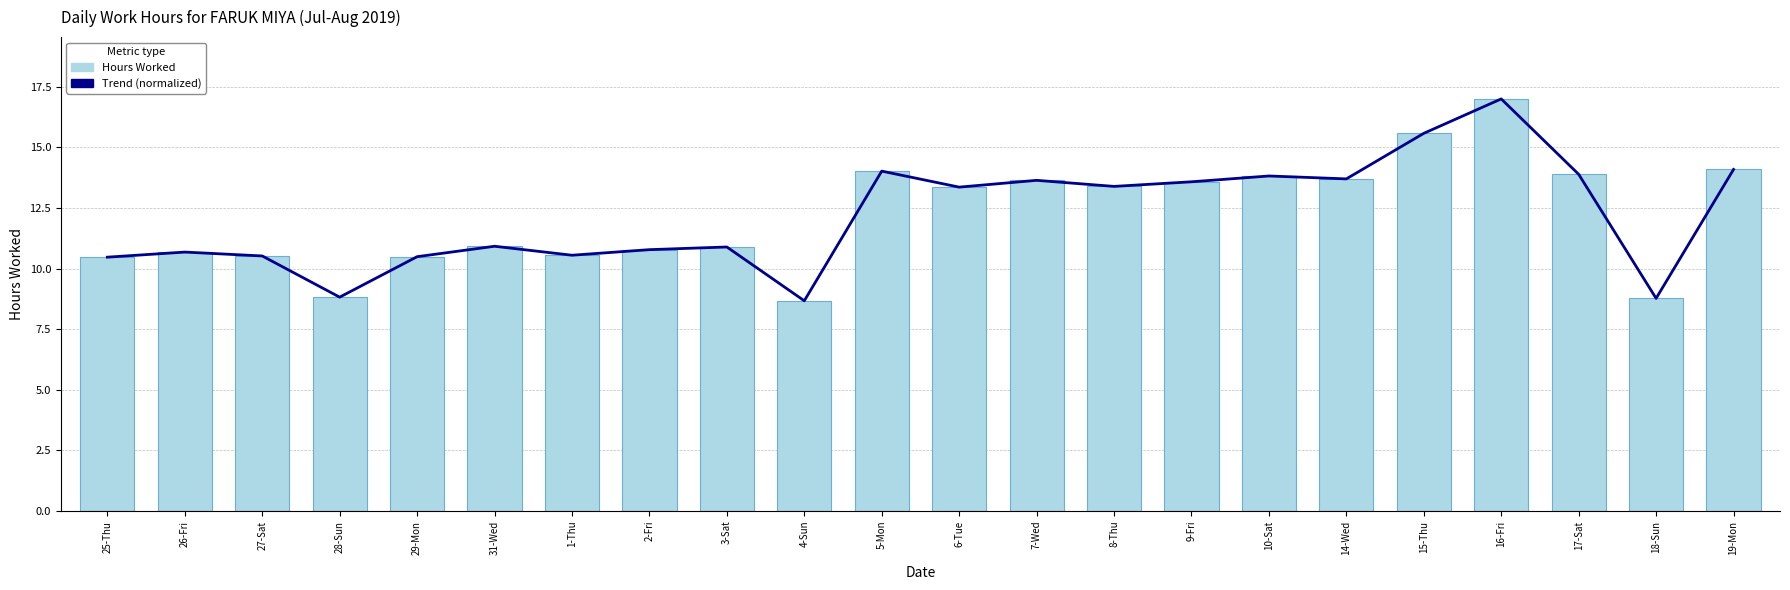

What is the approximate value of Hours Worked at 25-Thu?

10.5